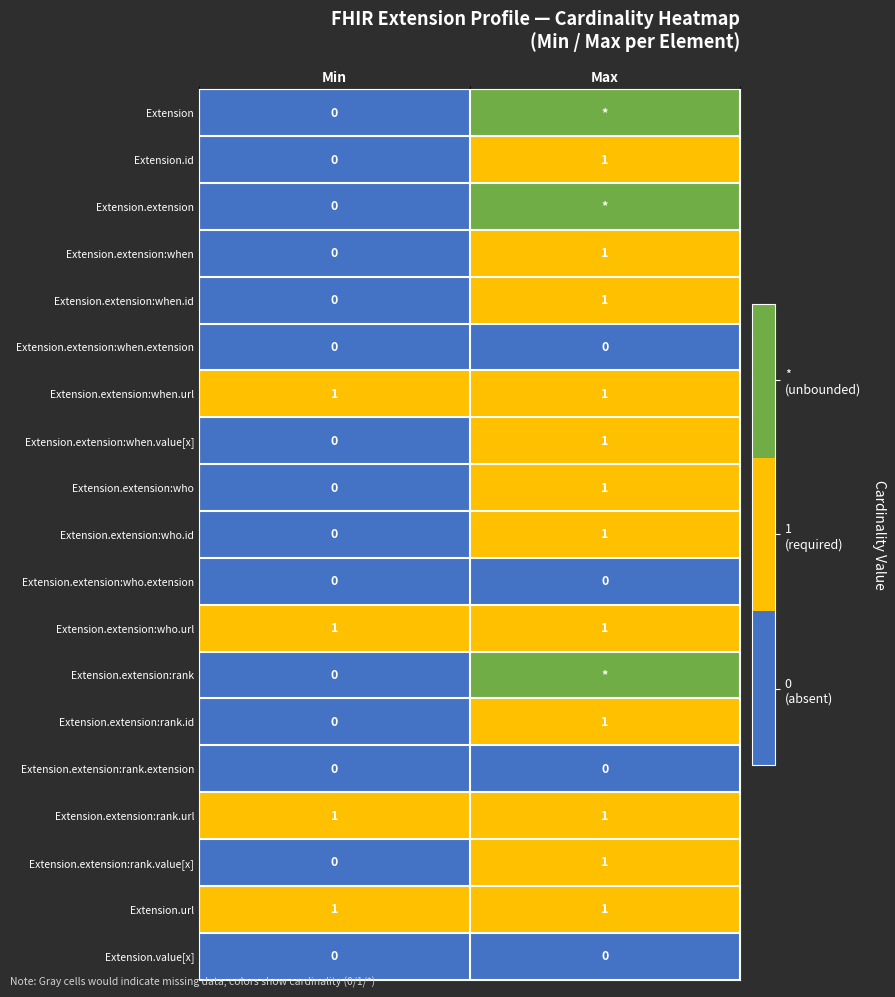

What is the greatest value displayed?

2